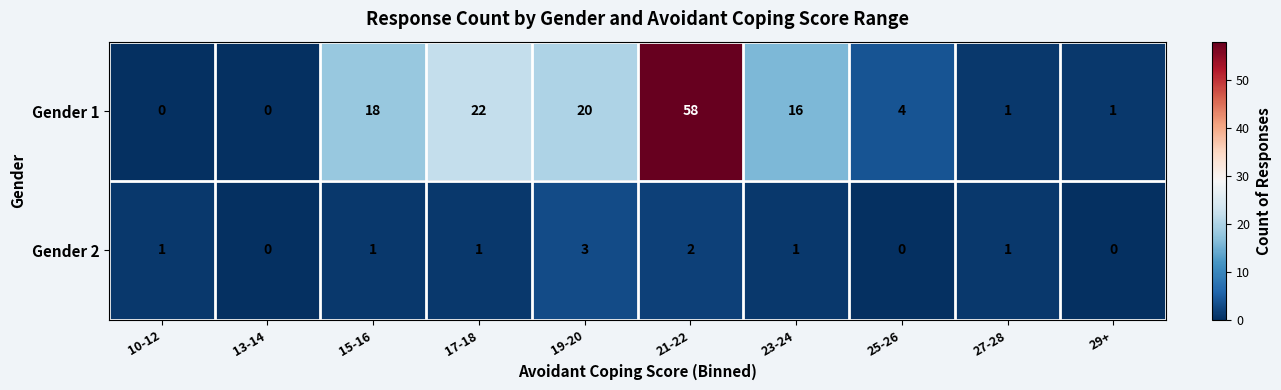

What is the approximate value of Gender 1 at 15-16, to the nearest 10?

20